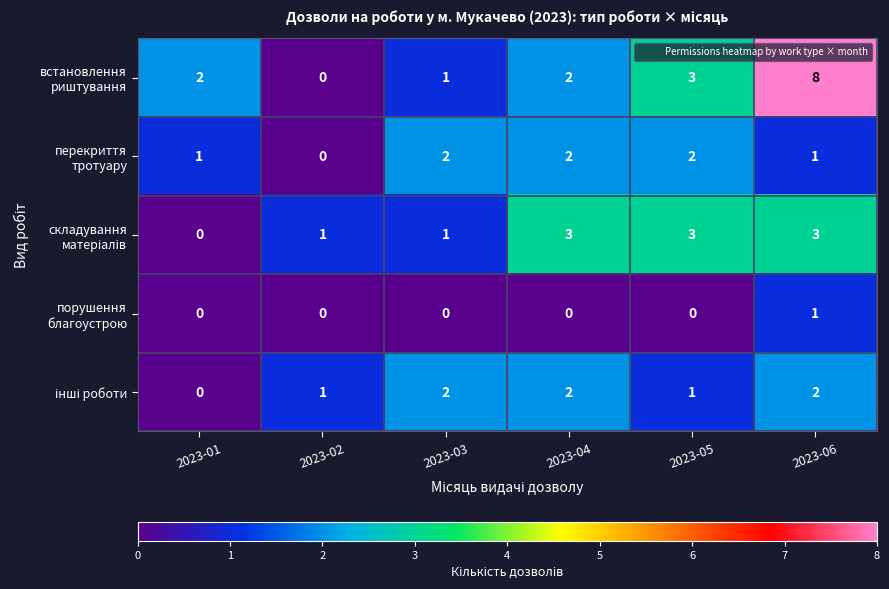

What is the total value across all series at 2023-05?

9